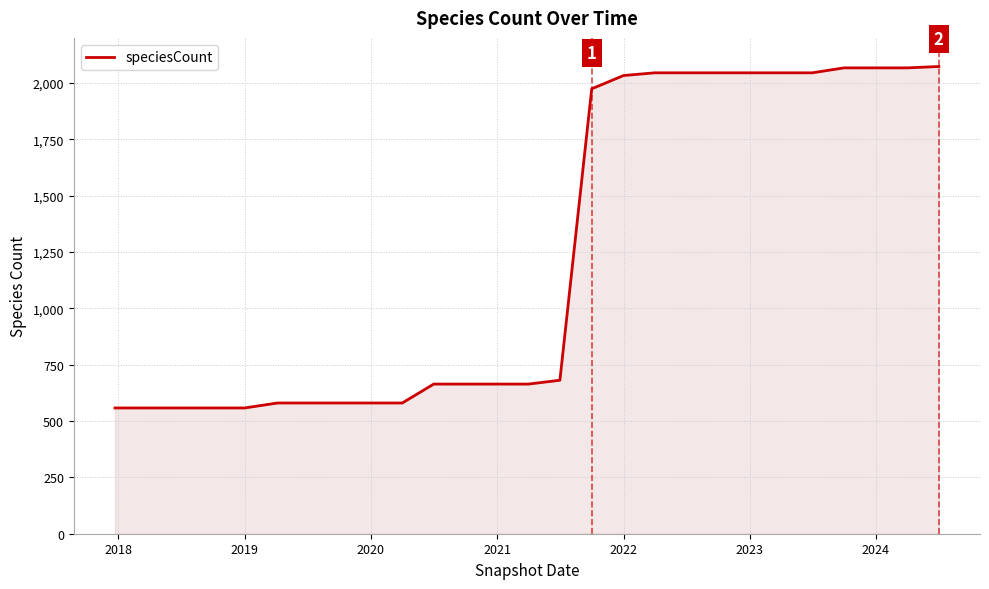

What is the difference between the maximum and minimum values?

1515